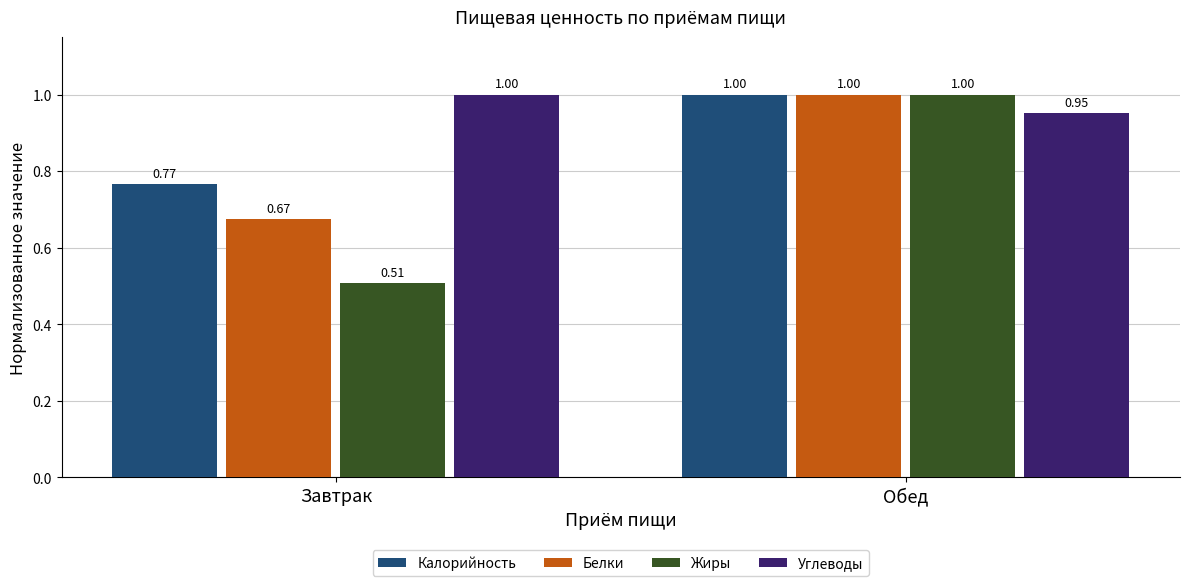

Count the number of categories in the chart.

2